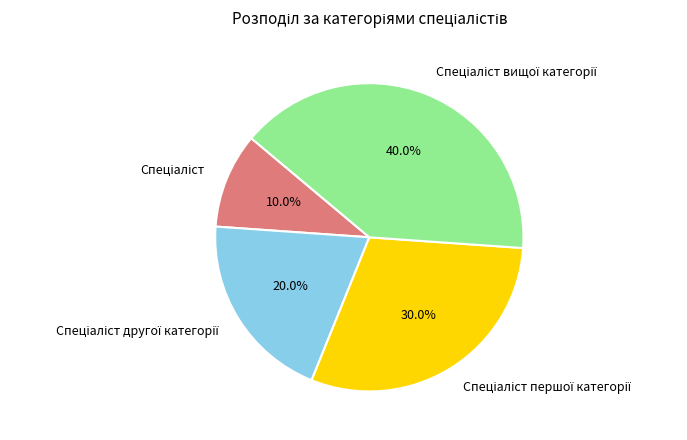

To the nearest percent, what is the difference between the largest and smallest slice percentages?

30%